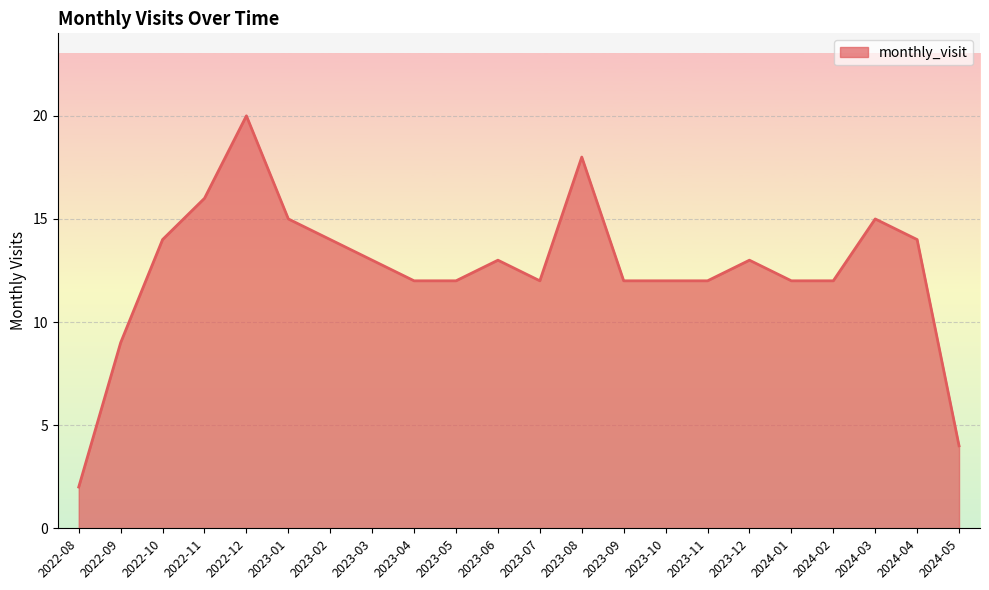

The chart shows a value of 12 at 2024-01. True or false?

True